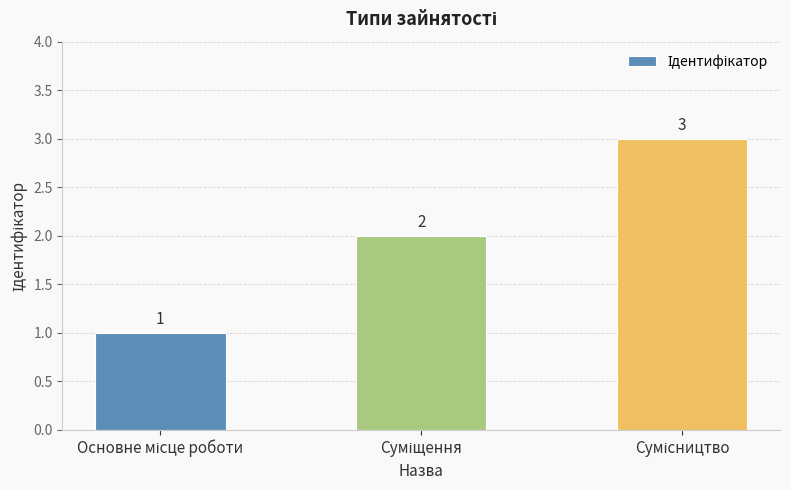

How many values are between 1 and 3?

3